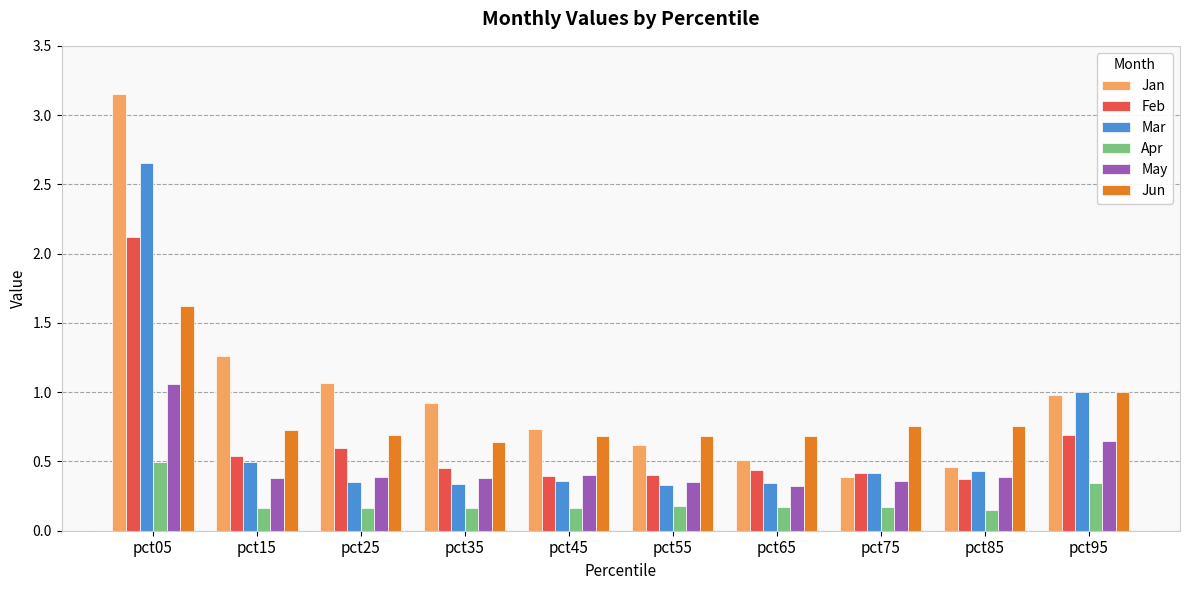

What are all the series names shown in the legend?

Jan, Feb, Mar, Apr, May, Jun